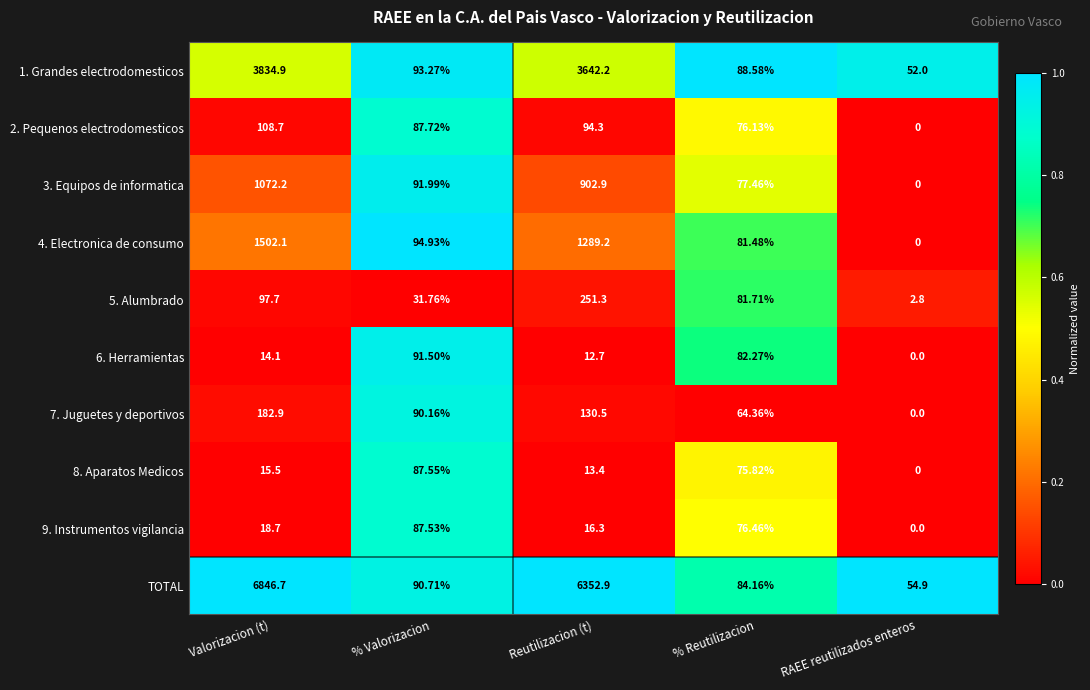

How many data points in 7. Juguetes y deportivos are less than 90?

2